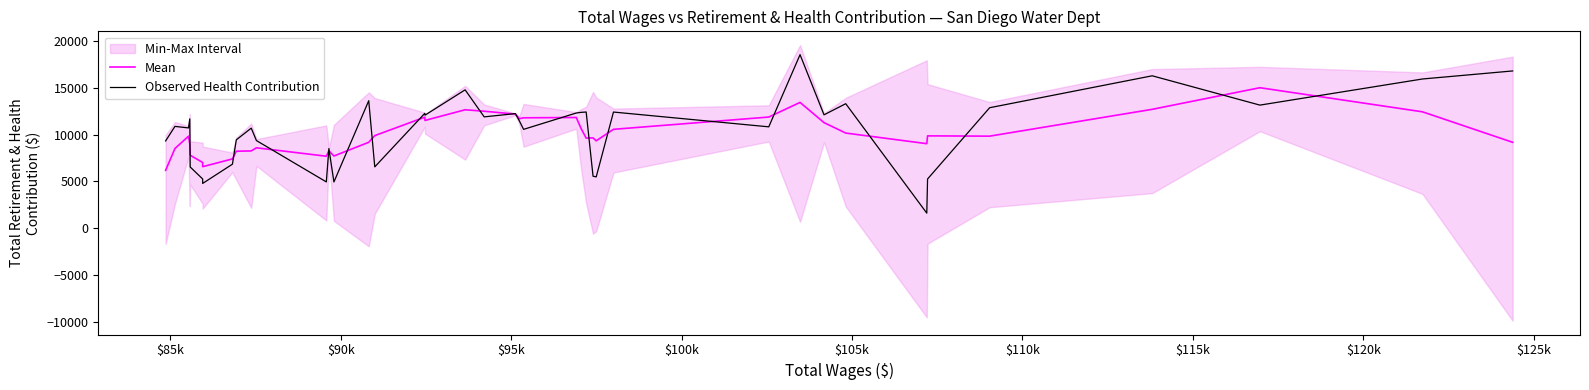

Count the number of categories in the chart.

40